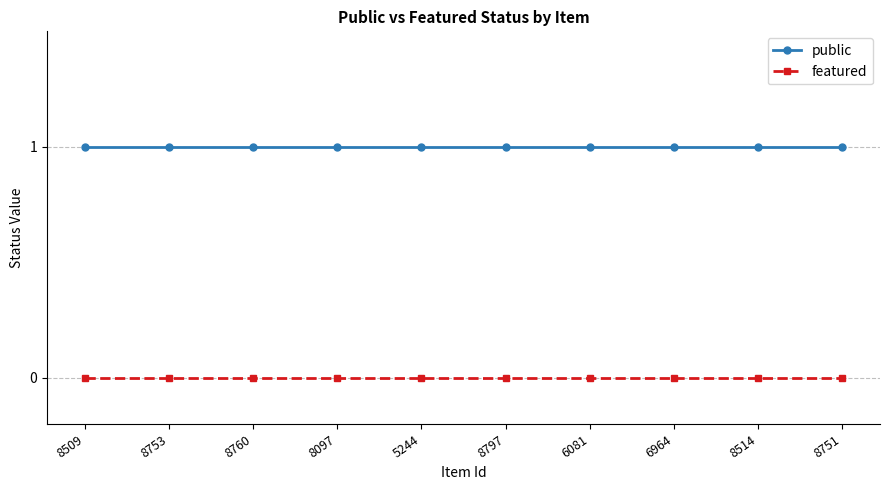

Is the value of featured at 8760 greater than the value of public at 8753?

No